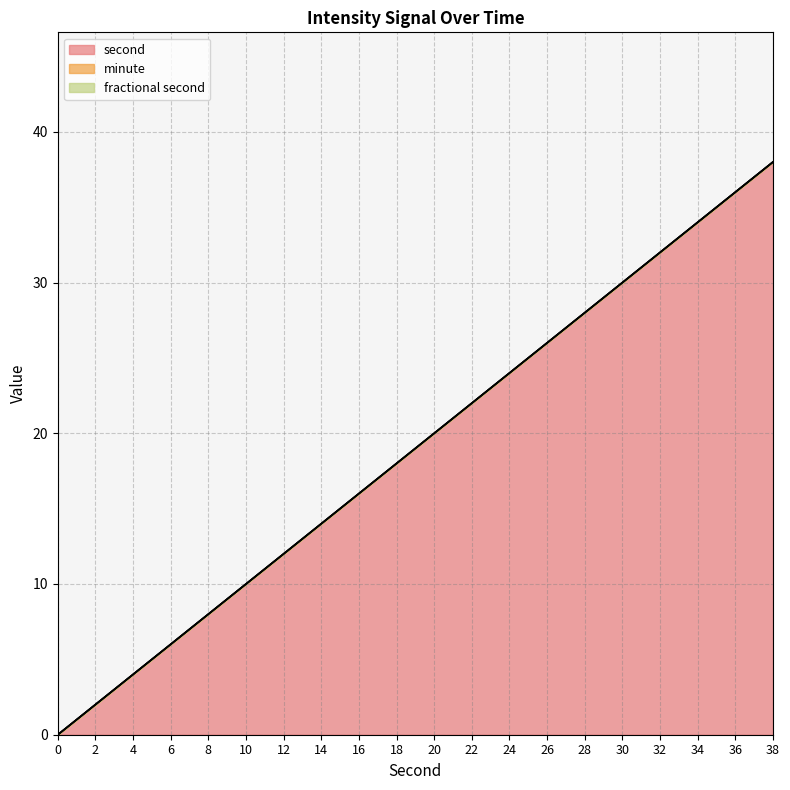

True or false: minute and fractional second cross at least once.

False